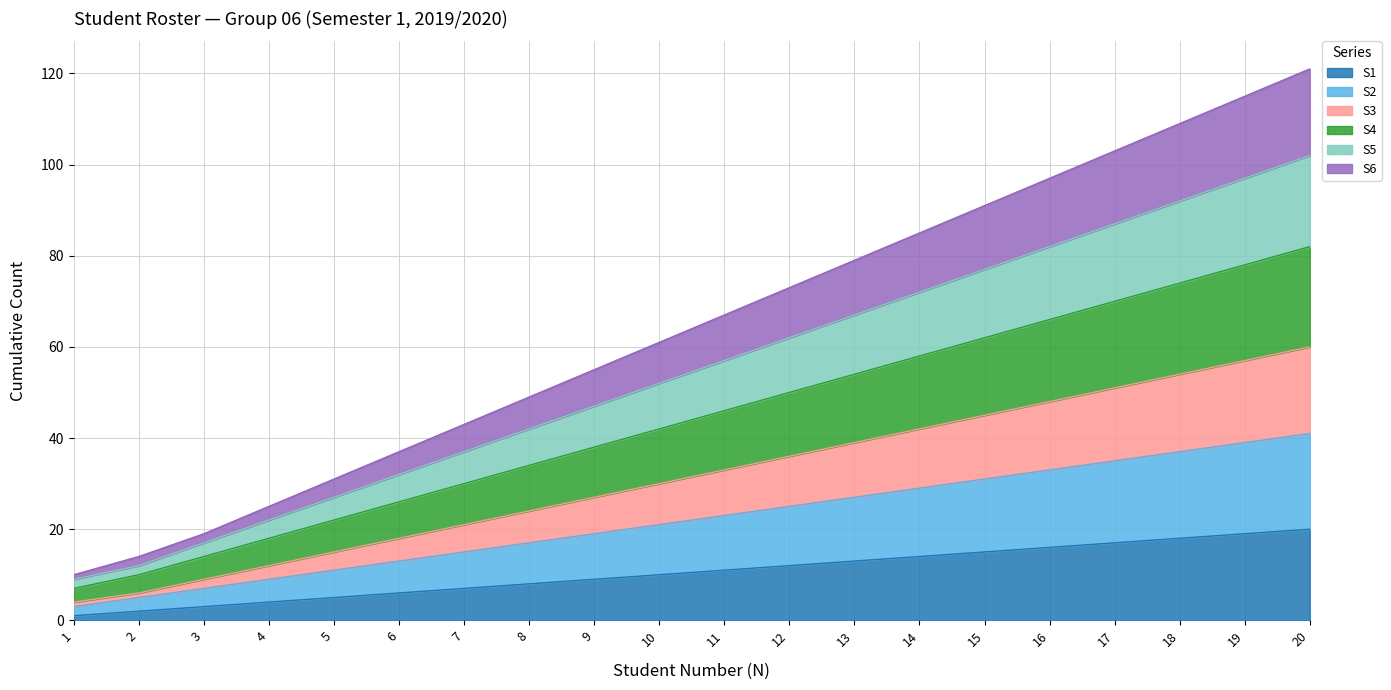

How many data points does each series have?

20